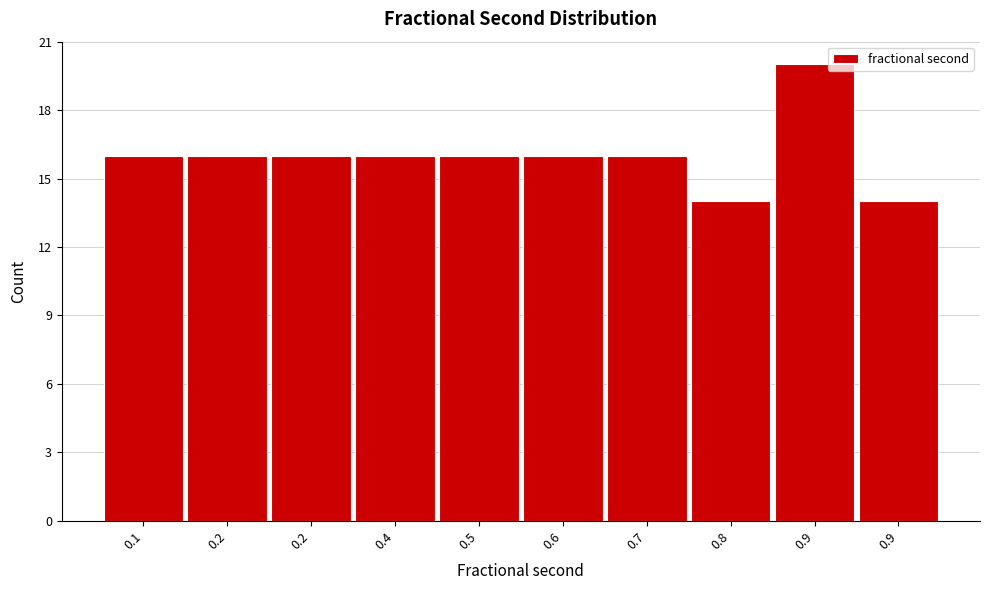

How many bars are there in total?

10